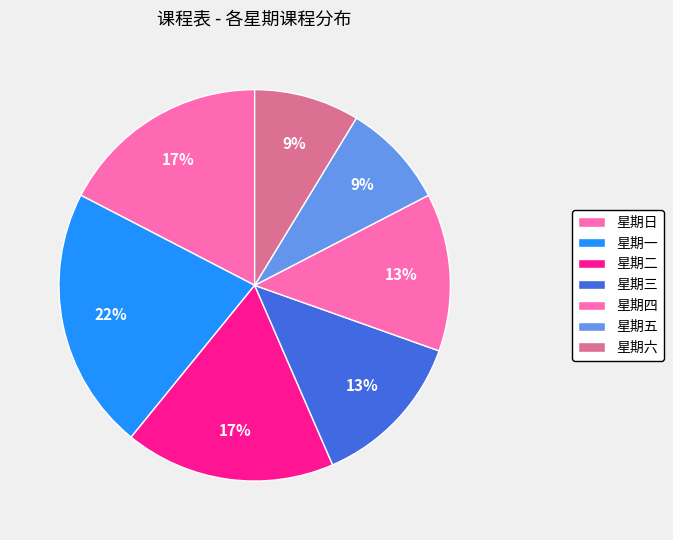

Is there any slice that represents more than half of the pie?

No